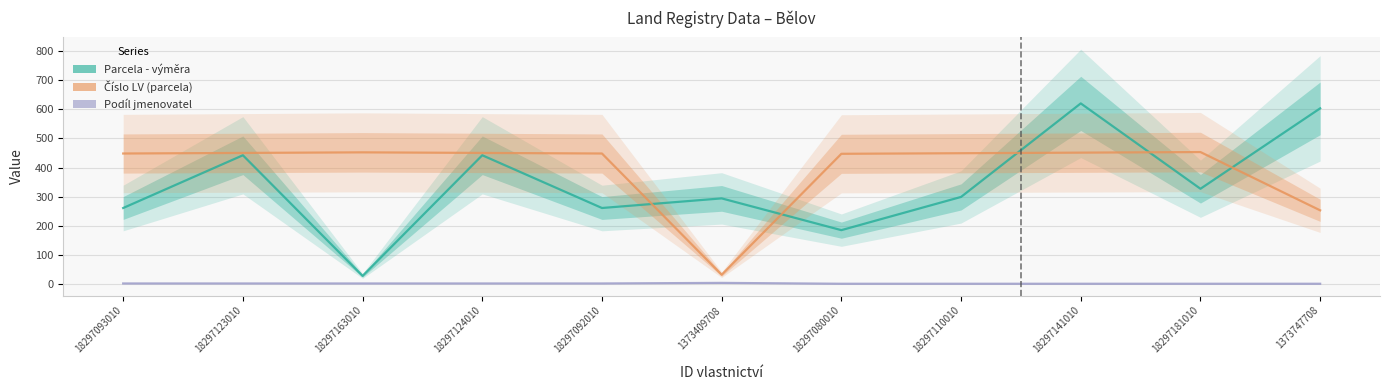

What is the value of the Podíl jmenovatel point at the 9th from the left?

1